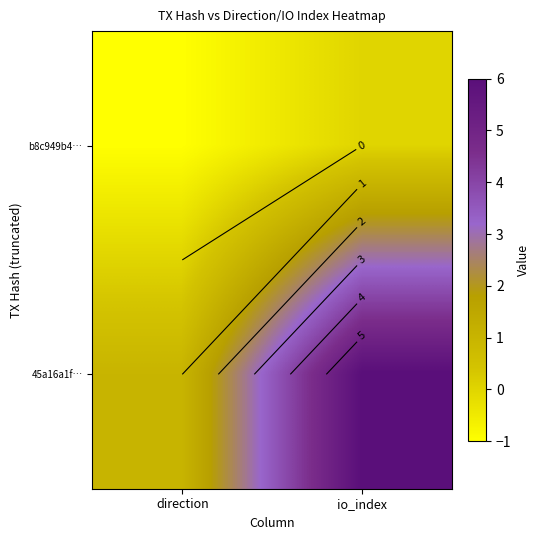

Is it true that b8c949b4… equals -1 at direction?

True